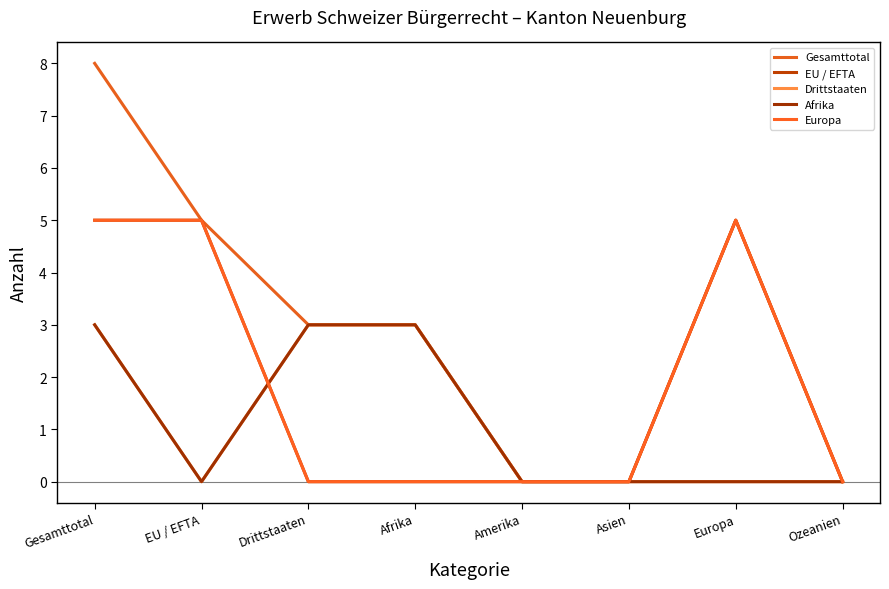

Which series has the largest range (max minus min)?

Gesamttotal